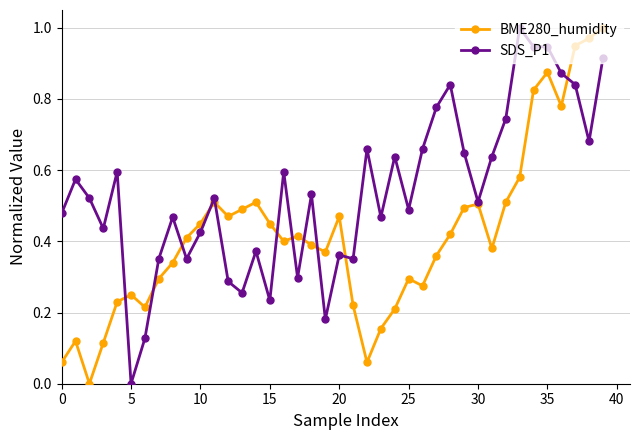

What are all the series names shown in the legend?

BME280_humidity, SDS_P1